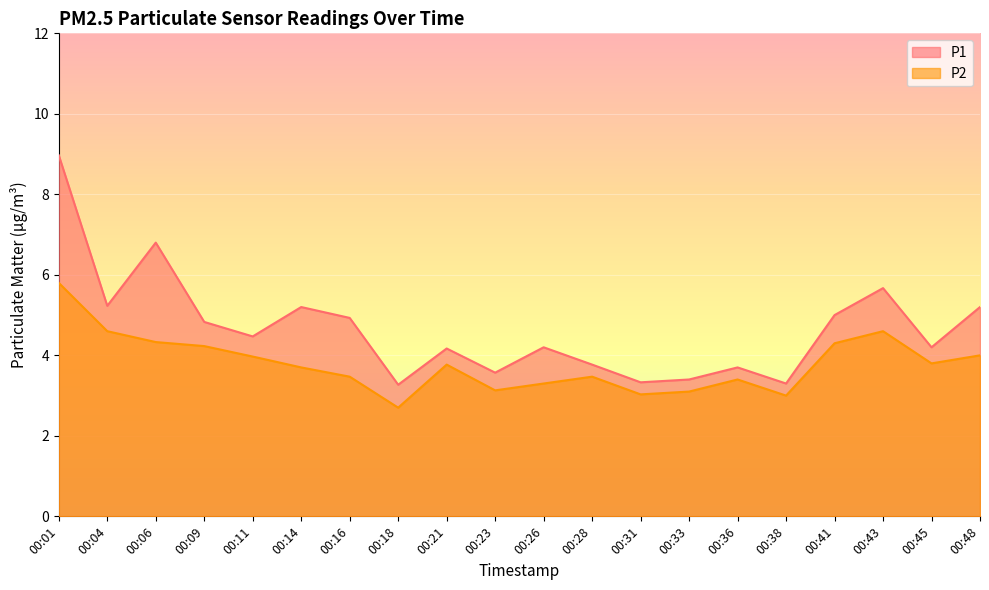

Reading left to right, what are all the values shown in this chart?

P1: 9.0	5.2	6.8	4.8	4.5	5.2	4.9	3.3	4.2	3.6	4.2	3.8	3.3	3.4	3.7	3.3	5.0	5.7	4.2	5.2
P2: 5.8	4.6	4.3	4.2	4.0	3.7	3.5	2.7	3.8	3.1	3.3	3.5	3.0	3.1	3.4	3.0	4.3	4.6	3.8	4.0